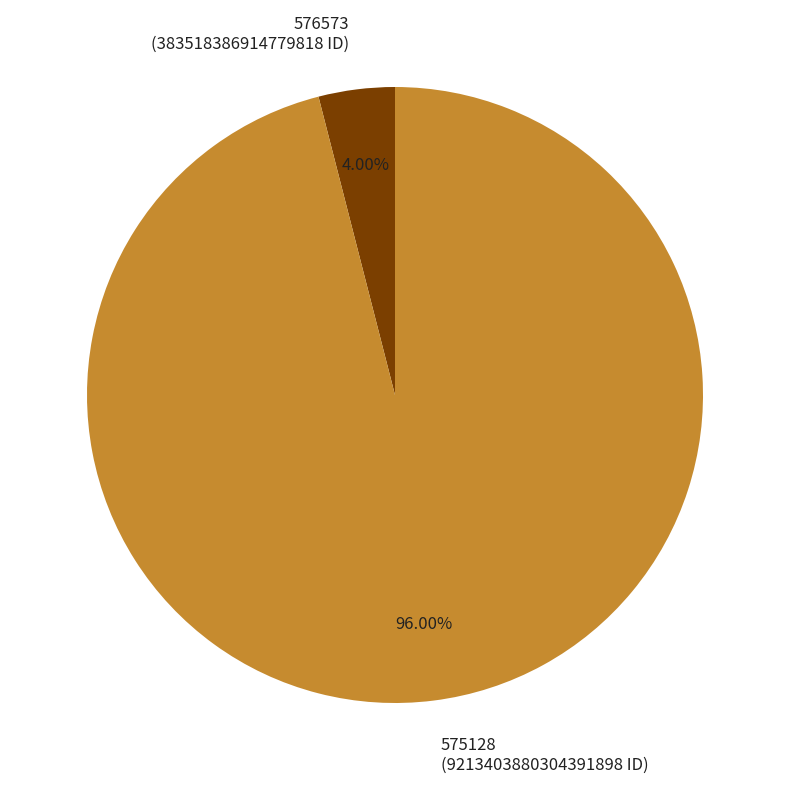

Between 575128 and 576573, which is larger?

575128